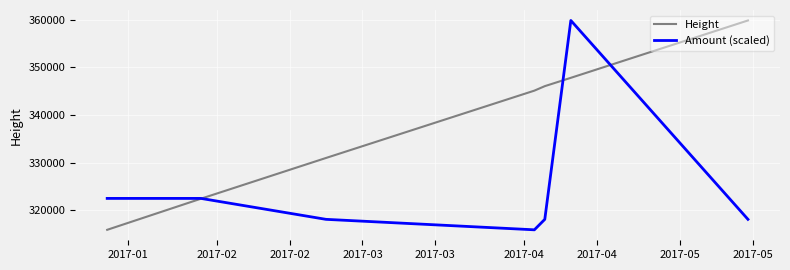

What is the sum of the Amount (scaled) values at 2017-04 and 2017-03?

634071.6